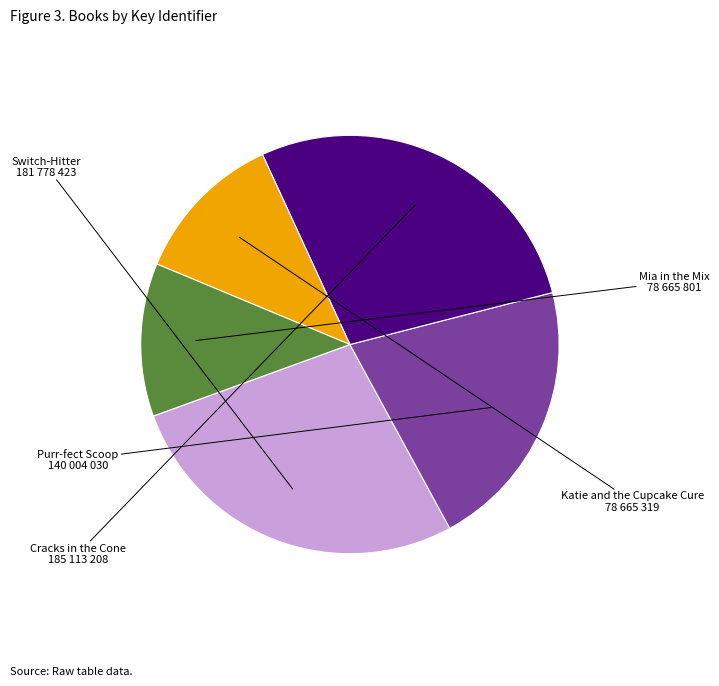

How many segments does this pie chart have?

5